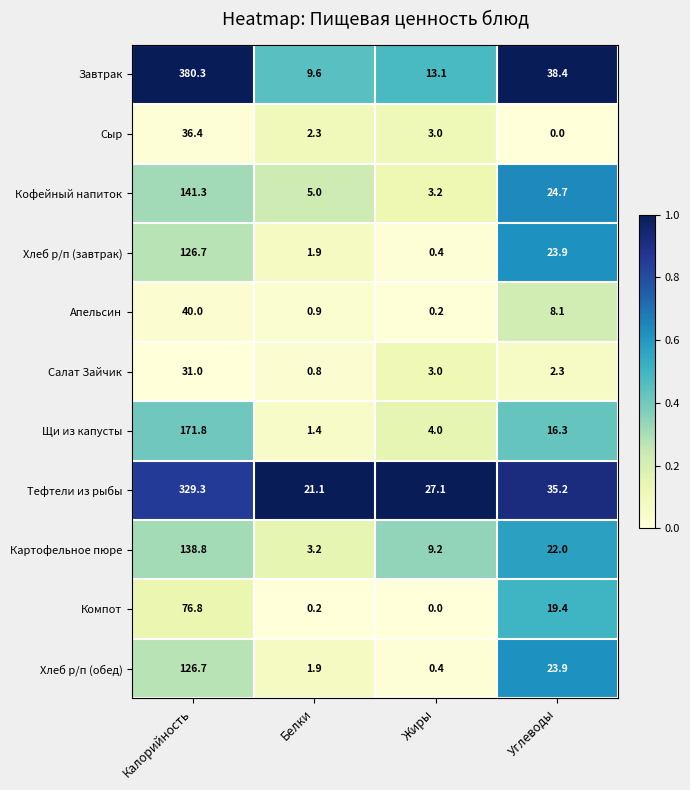

The Апельсин series shows 20.5 at Калорийность. True or false?

False